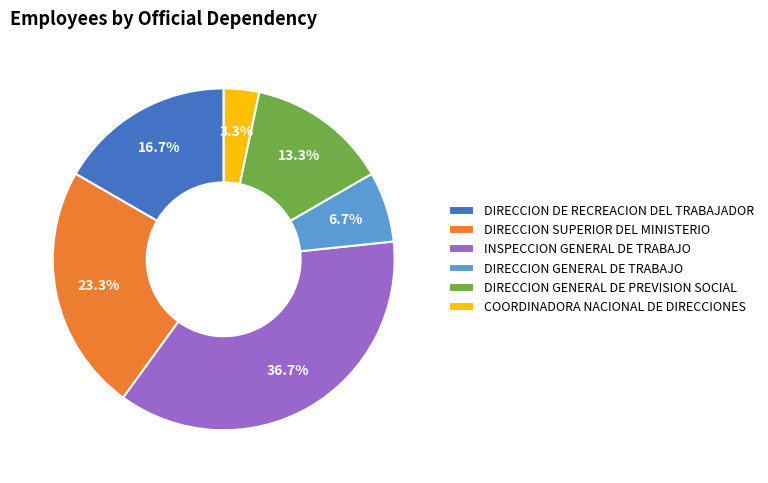

Which category has the biggest portion of the pie?

INSPECCION GENERAL DE TRABAJO